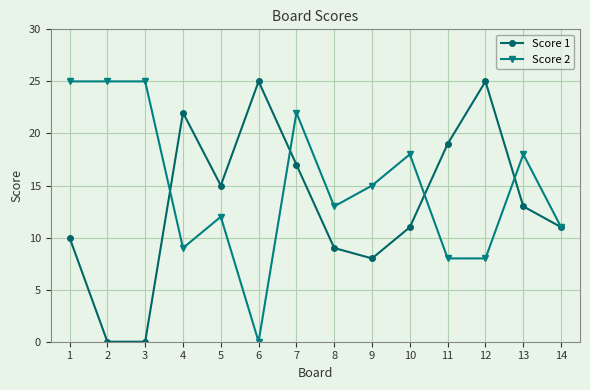

Reading right to left, list all the values displayed in this chart.

Score 1: 11	13	25	19	11	8	9	17	25	15	22	0	0	10
Score 2: 11	18	8	8	18	15	13	22	0	12	9	25	25	25